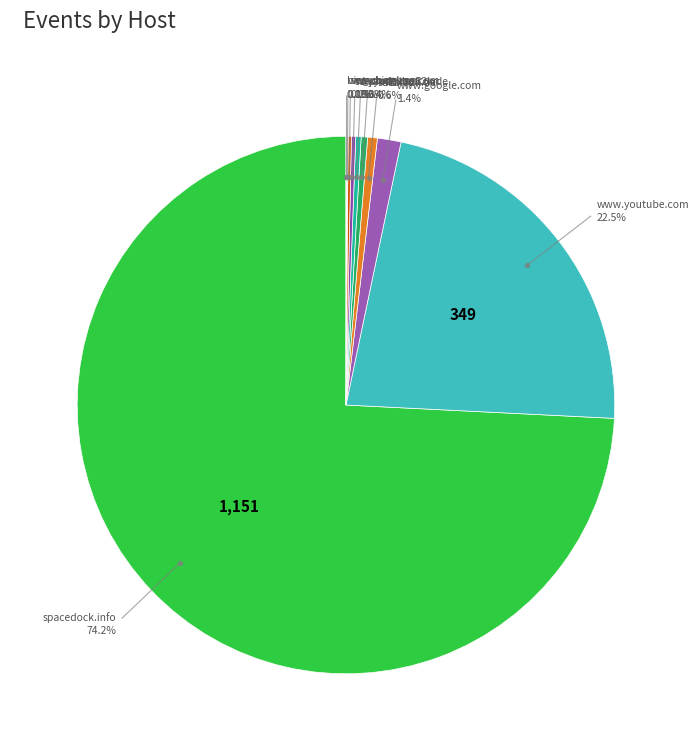

How much of the chart is everything except sd1b.52k.de?

99.4%